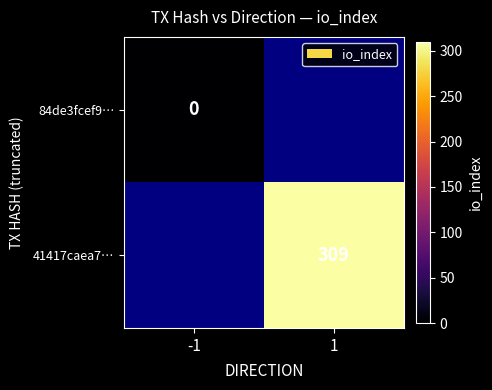

Is it true that 41417caea7… equals 66 at 1?

False